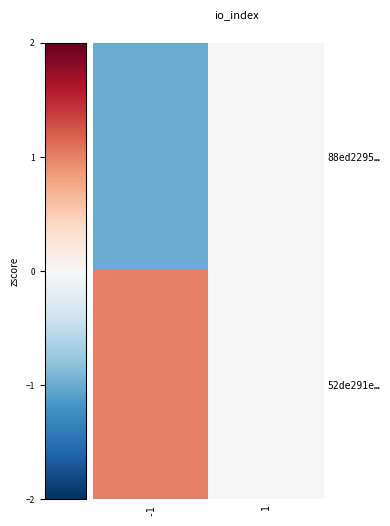

Which series changed the most between -1 and 1?

88ed2295…